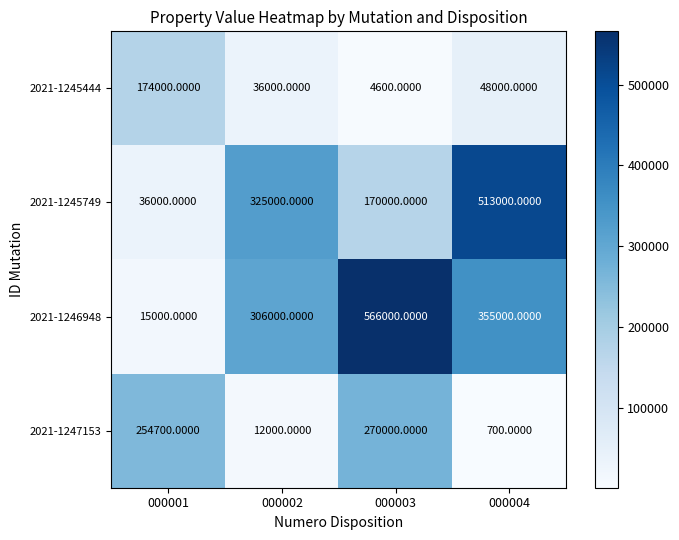

Rank the series by their average value, from highest to lowest.

2021-1246948, 2021-1245749, 2021-1247153, 2021-1245444